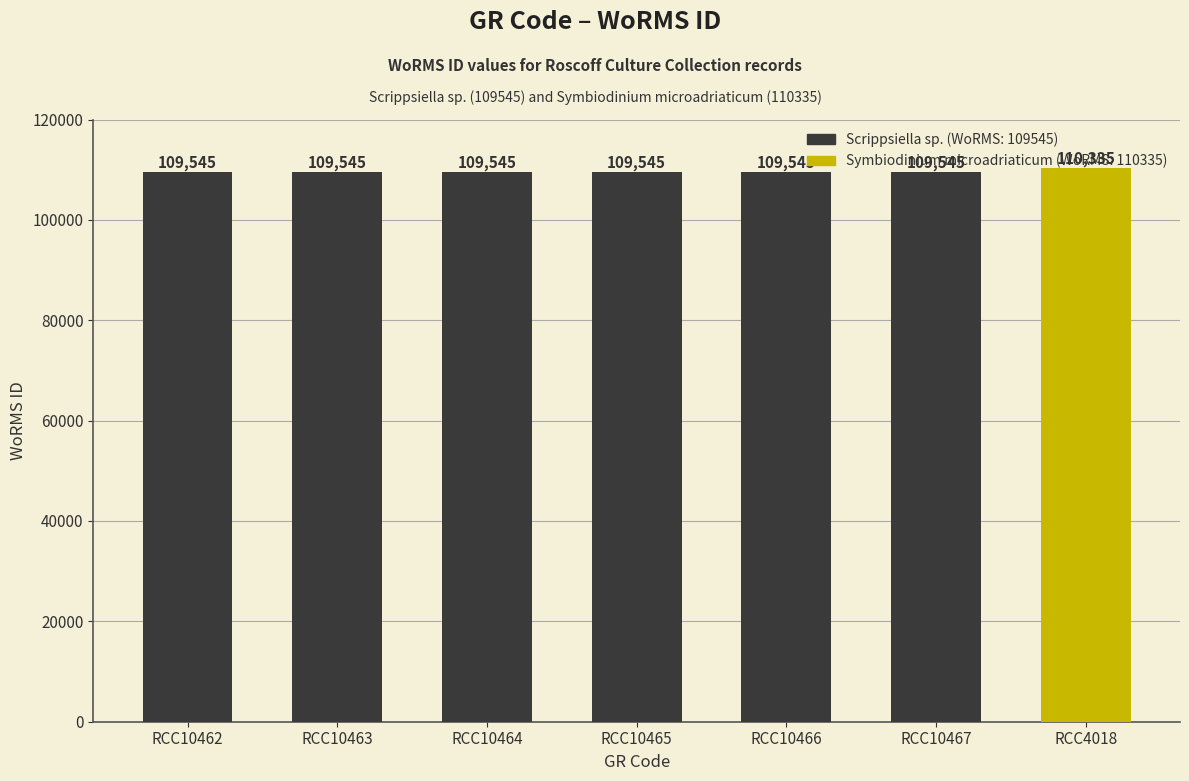

What is the ratio of the value at RCC10463 to the value at RCC10462?

1.0